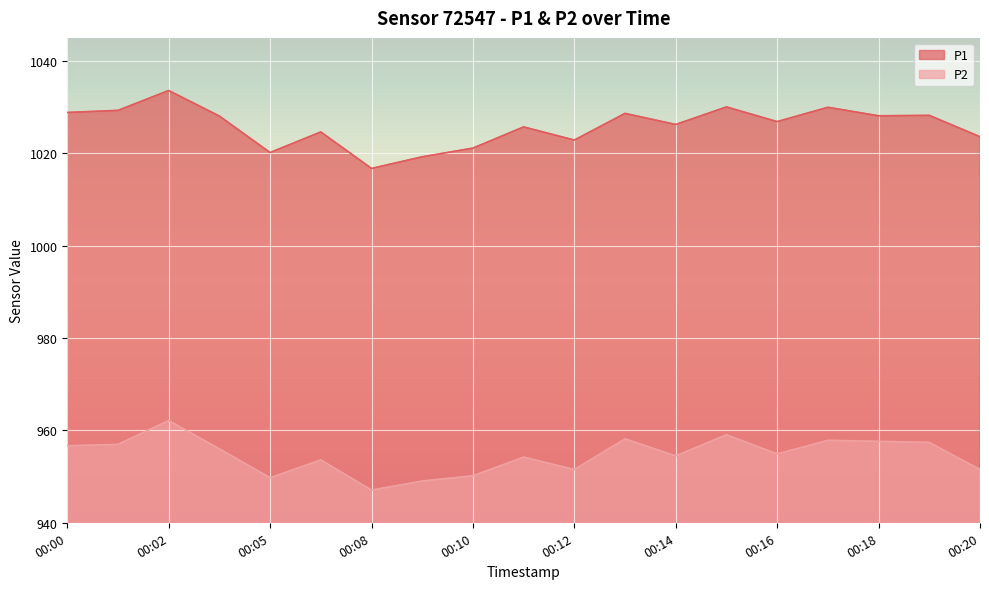

What is the minimum value shown in the chart?

947.1